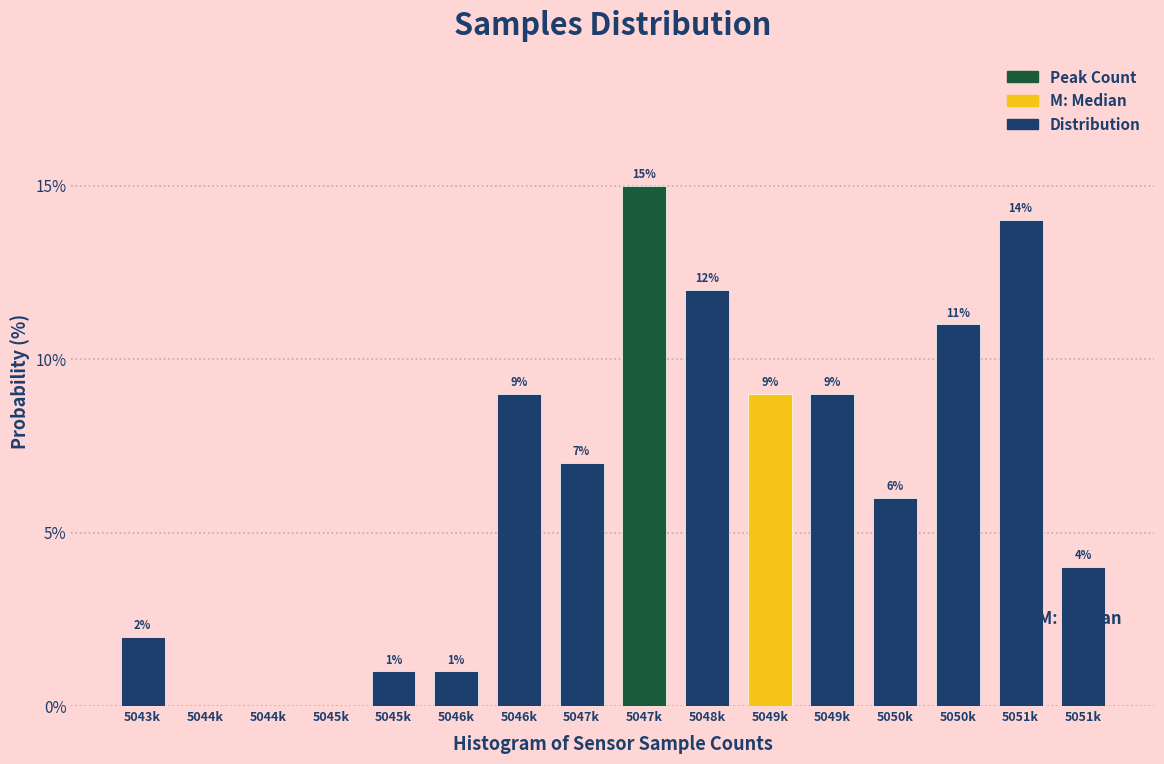

Count the number of categories in the chart.

16